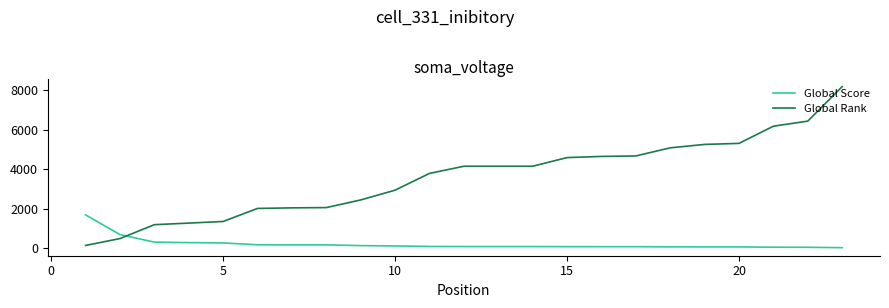

Which series has the largest total across all categories?

Global Rank